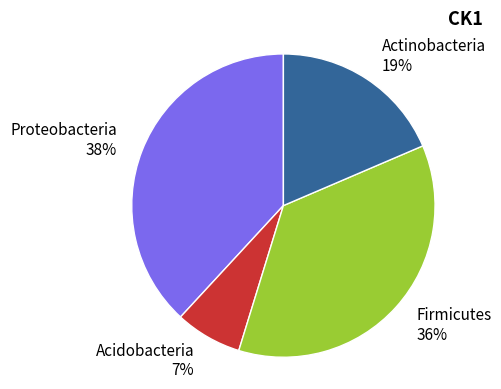

Is the sum of Actinobacteria and Acidobacteria greater than half?

No